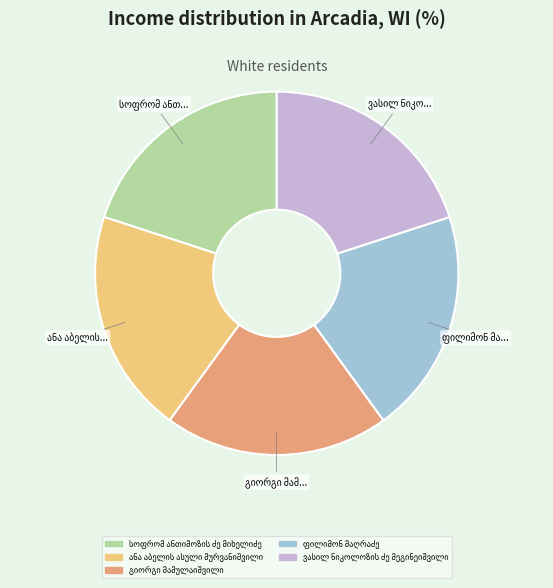

Is there a majority slice in this chart?

No